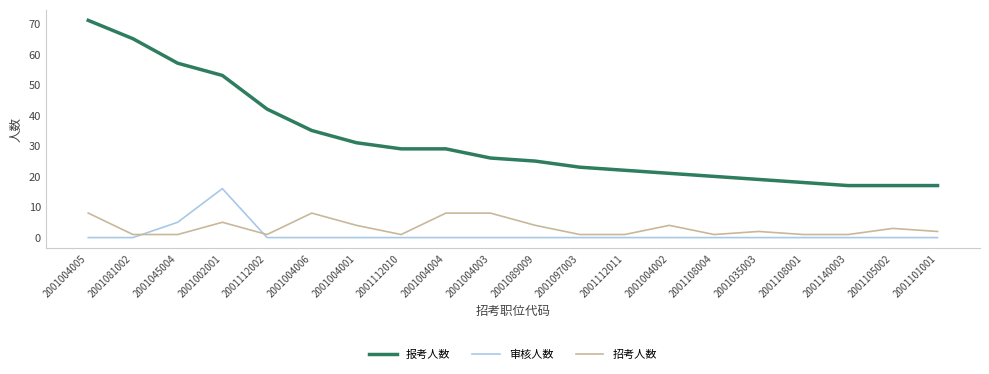

Is the value of 报考人数 at 2001108004 greater than the value of 招考人数 at 2001097003?

Yes